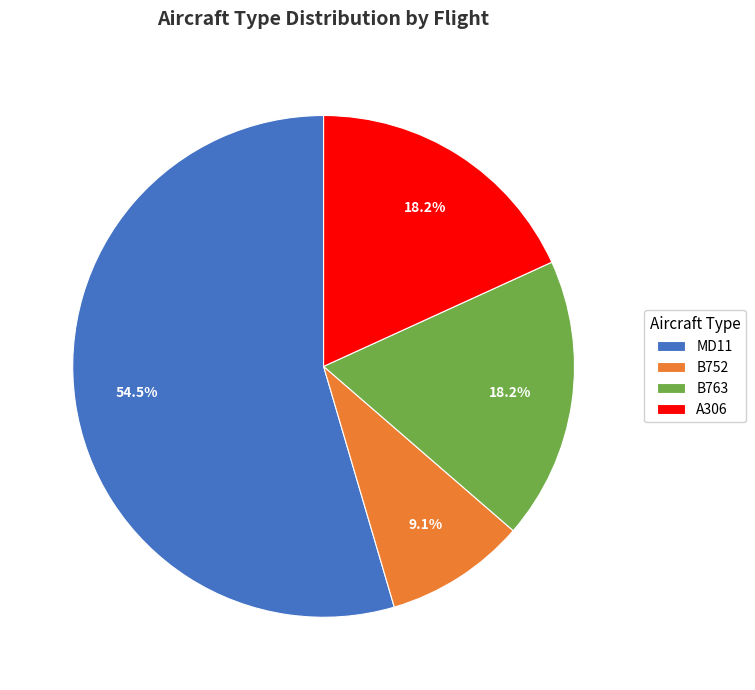

Is it true that B763 is 18% of the pie?

True